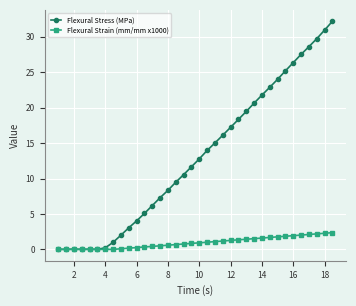

Count the number of categories in the chart.

36